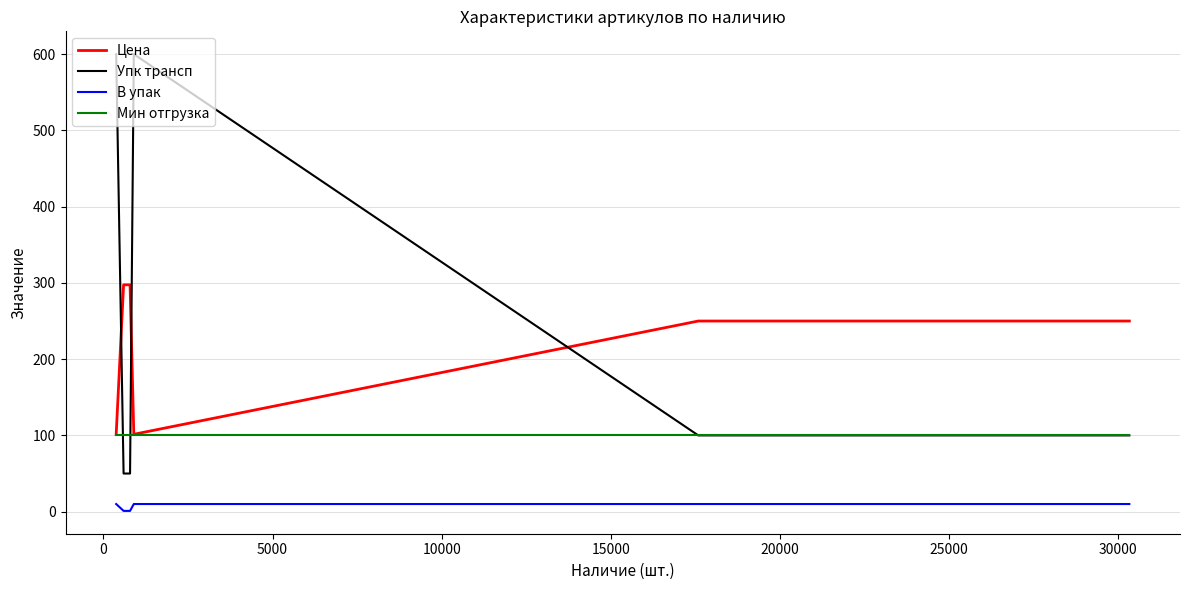

What is the minimum value for Упк трансп?

50.0